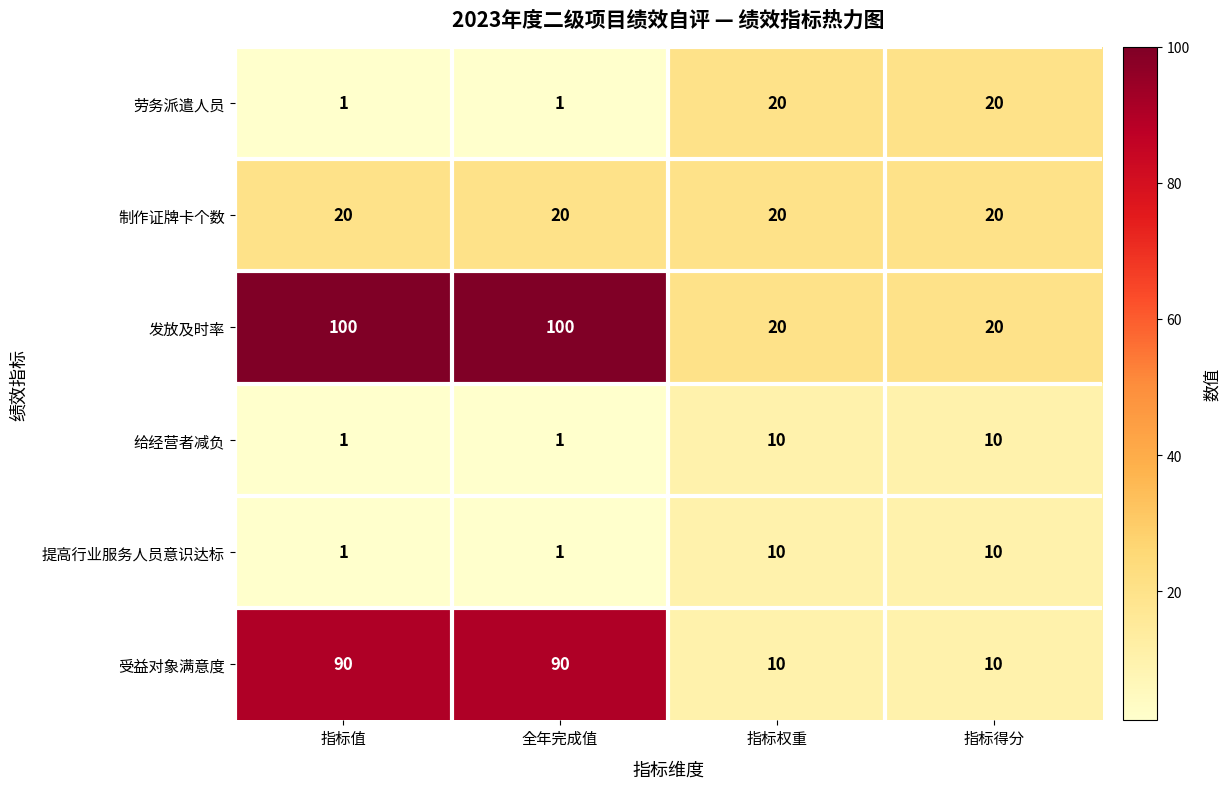

What is the total value across all series at 指标值?

213